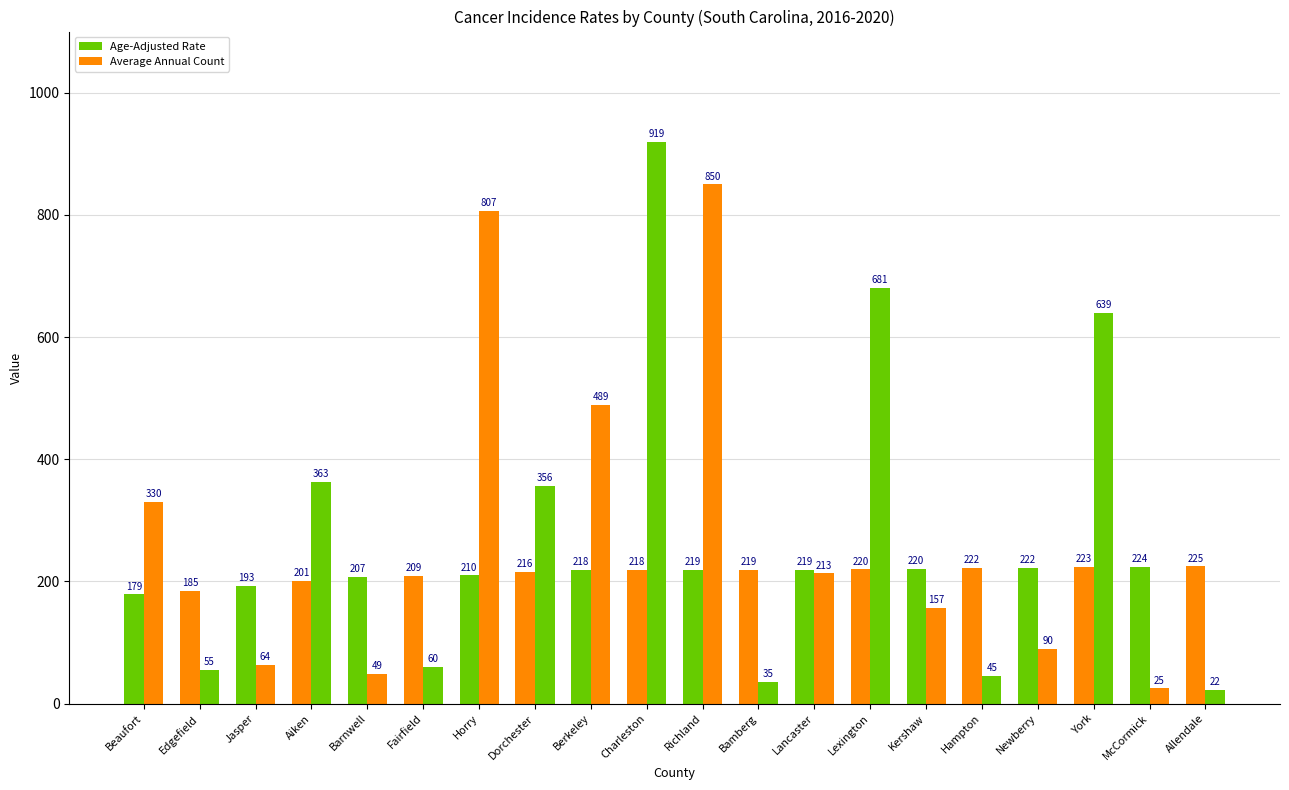

What is the total value across all series at Jasper?

257.3